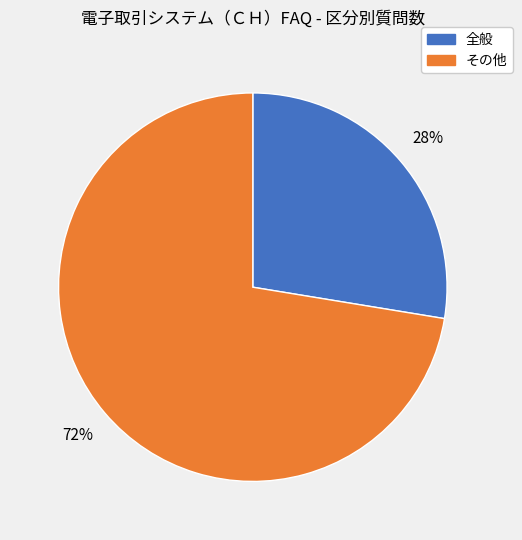

Does any single category account for the majority?

Yes